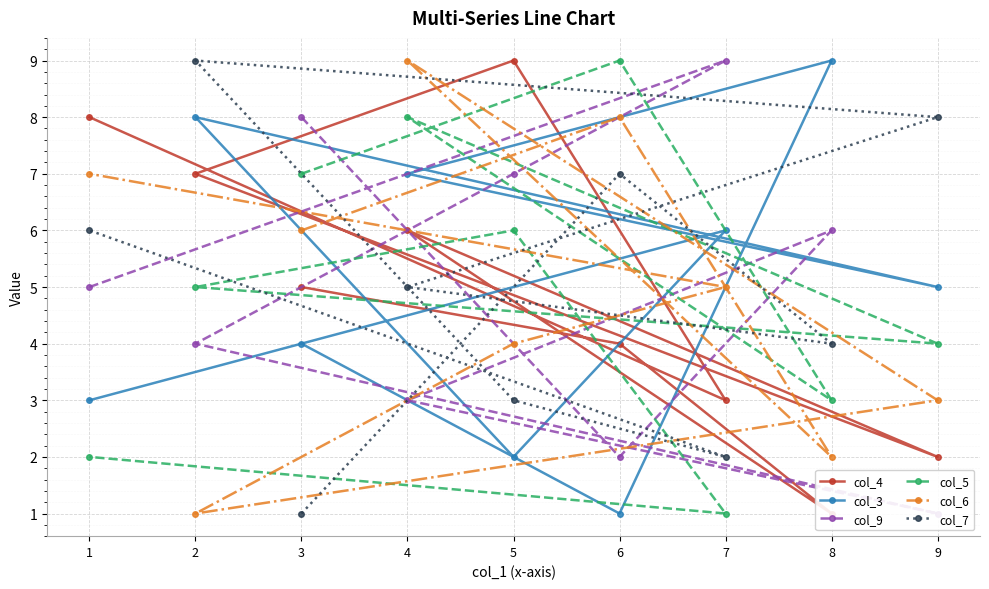

Which has a higher value, 2 or 1?

1